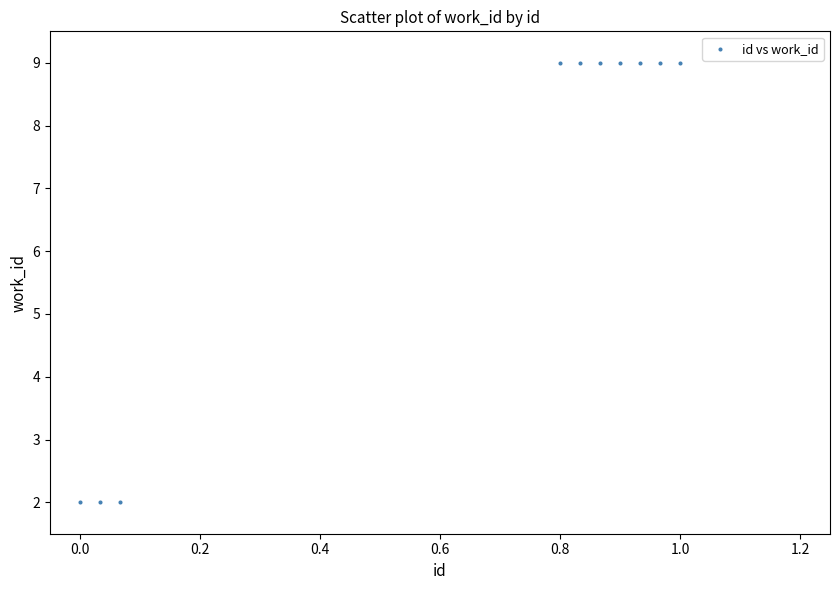

What is the range of Y values (max minus min)?

7